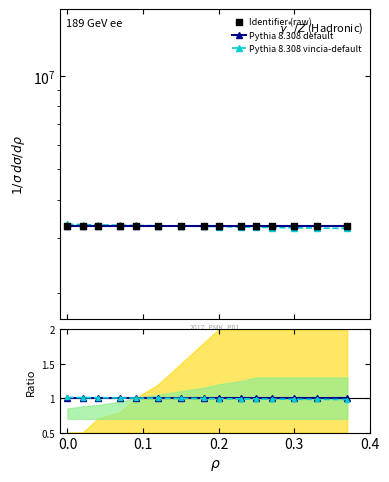

At how many categories does at least one series exceed 2824730?

15